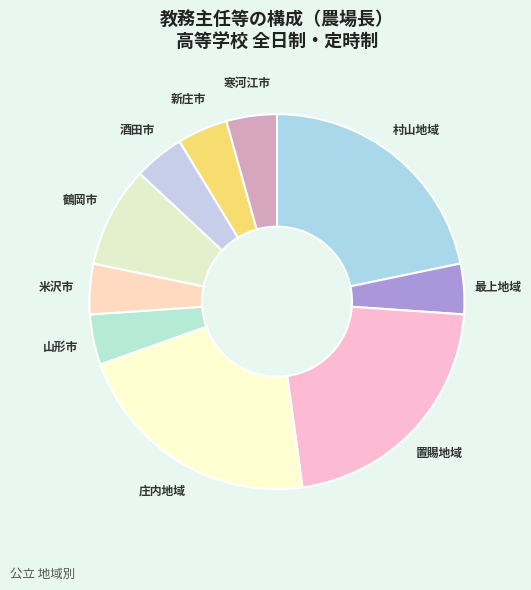

Between 新庄市 and 置賜地域, which is larger?

置賜地域